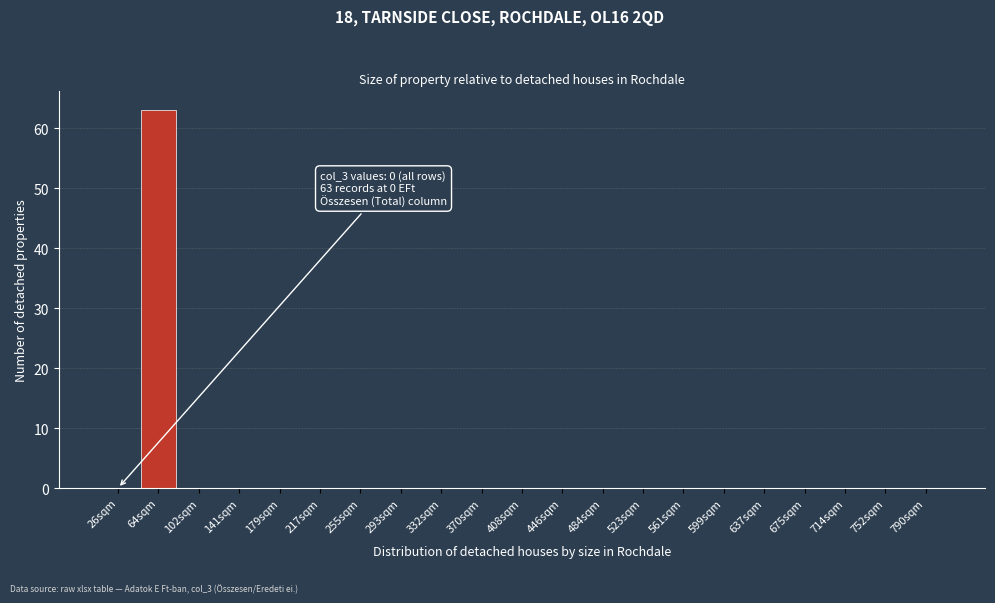

Reading left to right, transcribe all the data shown in this chart.

26sqm=0	64sqm=63	102sqm=0	141sqm=0	179sqm=0	217sqm=0	255sqm=0	293sqm=0	332sqm=0	370sqm=0	408sqm=0	446sqm=0	484sqm=0	523sqm=0	561sqm=0	599sqm=0	637sqm=0	675sqm=0	714sqm=0	752sqm=0	790sqm=0